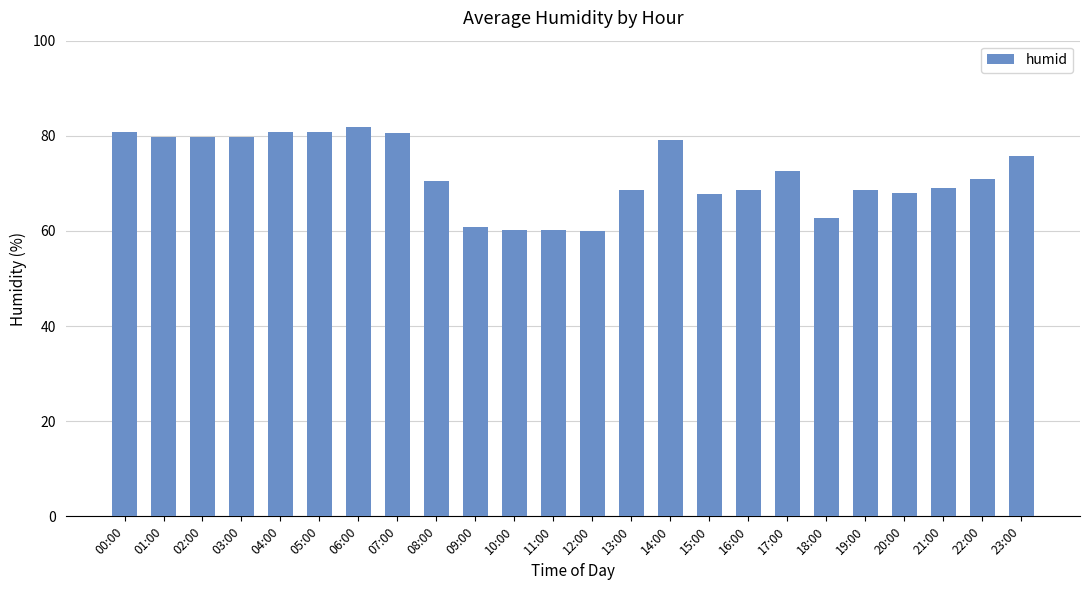

What is the label of the 21st bar from the left?

20:00